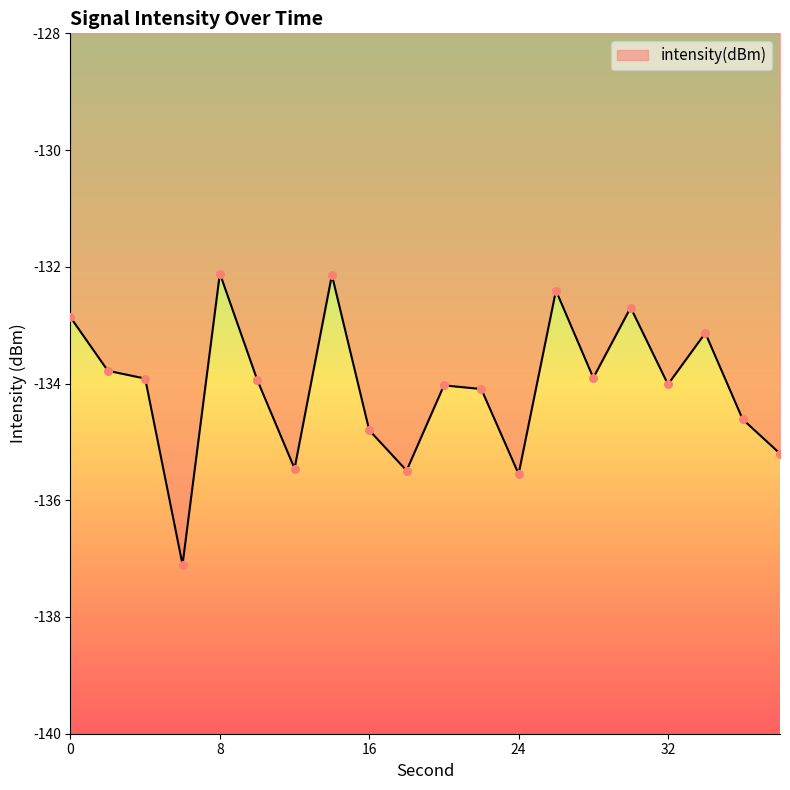

What is the maximum value shown in the chart?

-132.1